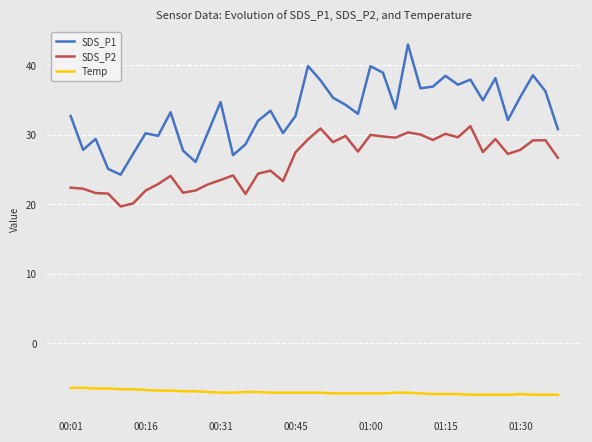

True or false: Temp and SDS_P2 intersect in this chart.

False